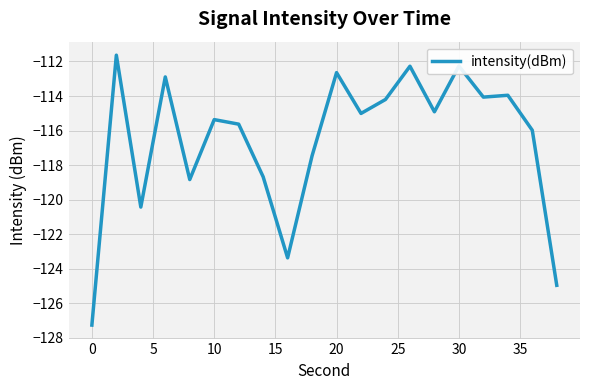

What is the difference between the maximum and minimum values?

15.6